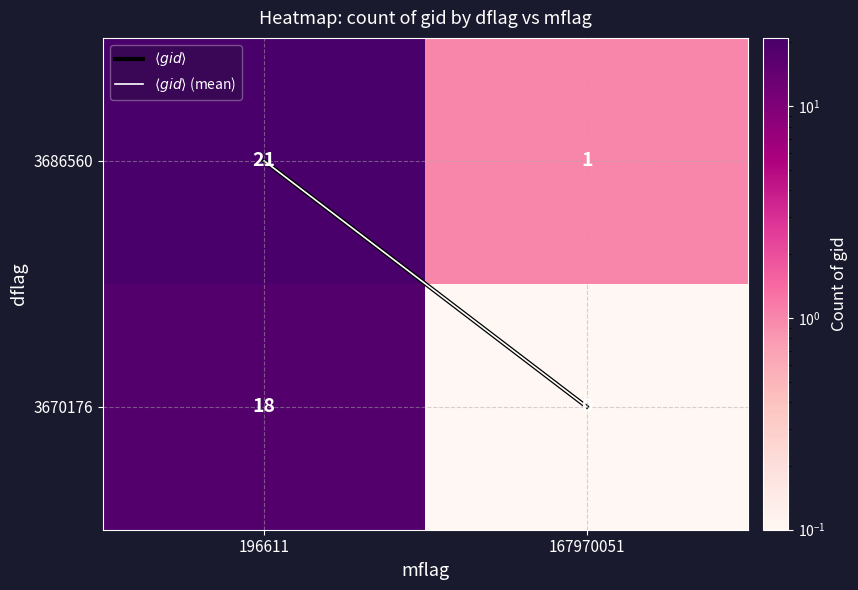

The value of 3670176 at 196611 is 25. True or false?

False